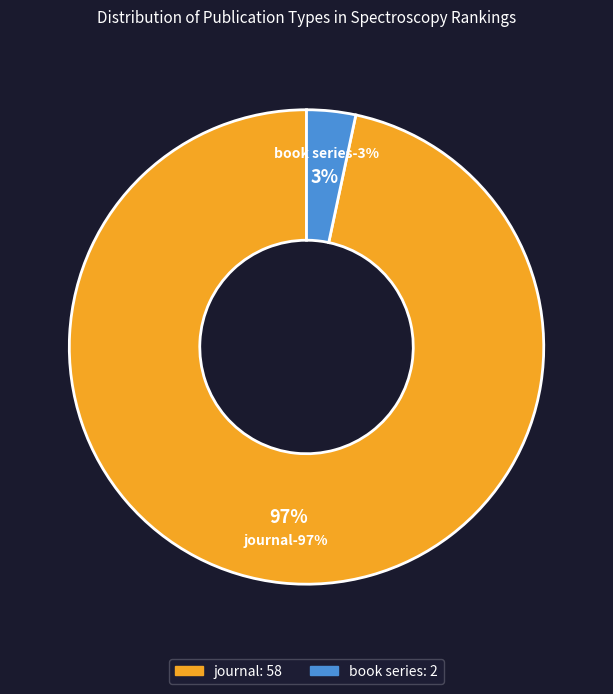

What is the largest slice in the pie chart?

journal